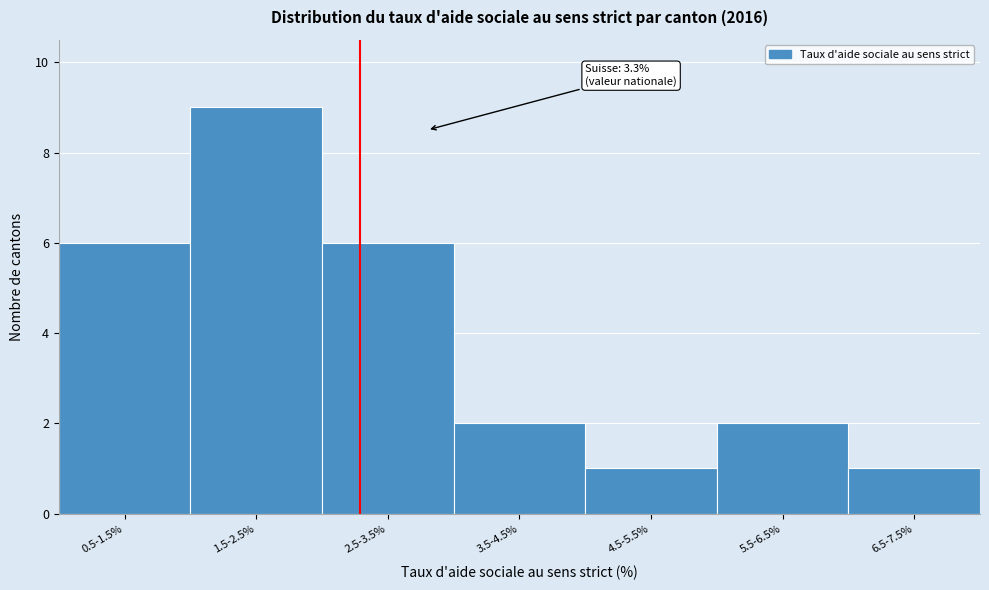

Reading left to right, list all the values displayed in this chart.

6	9	6	2	1	2	1